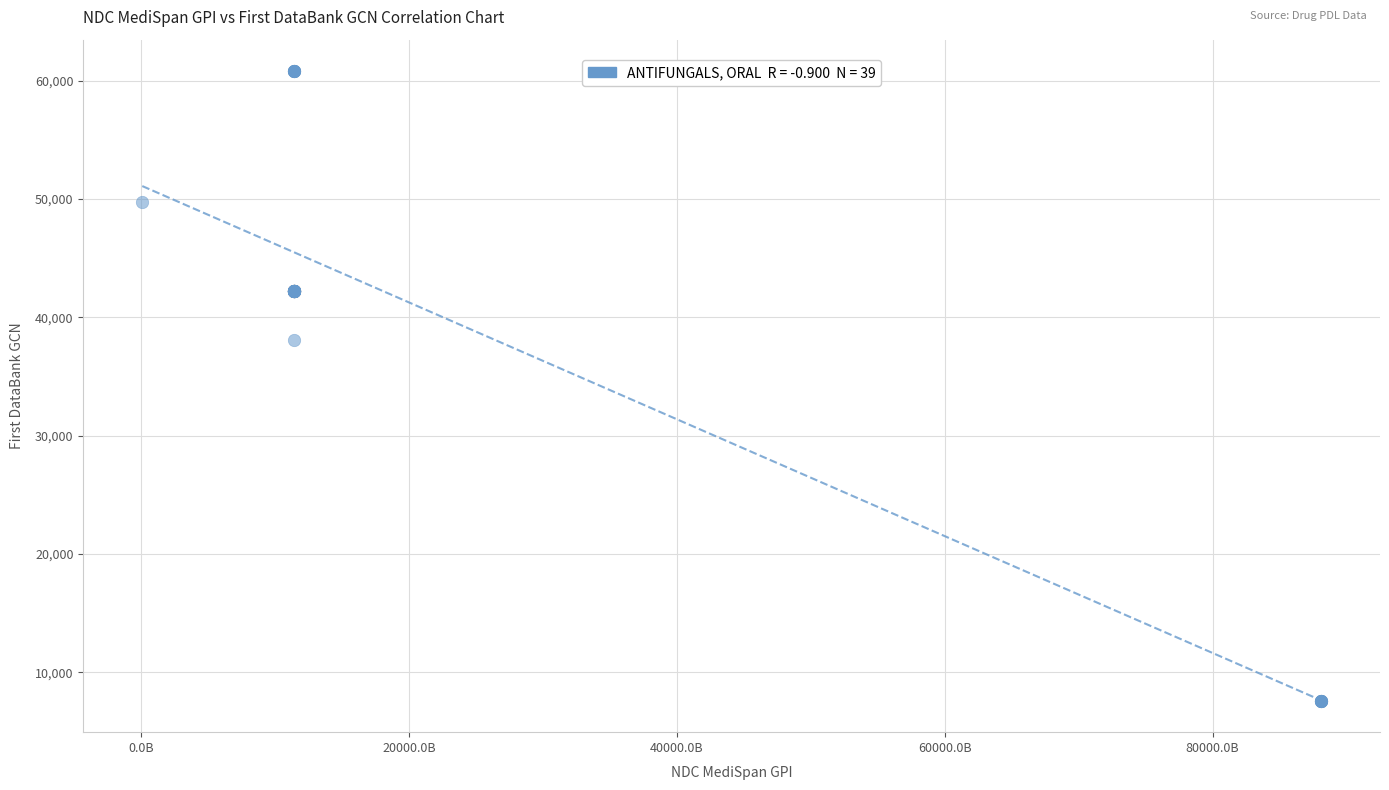

What Y value in the scatter plot is closest to 34206?

38095